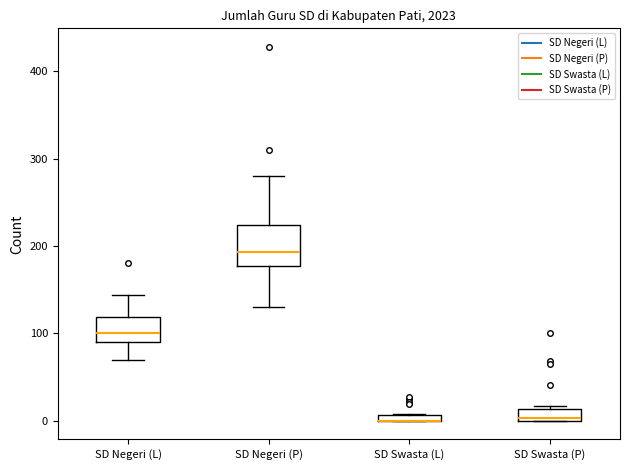

Where is the upper edge of the box for SD Swasta (L) on the y-axis? The values are not printed on the chart, so give them approximately, as read against the axis.

10